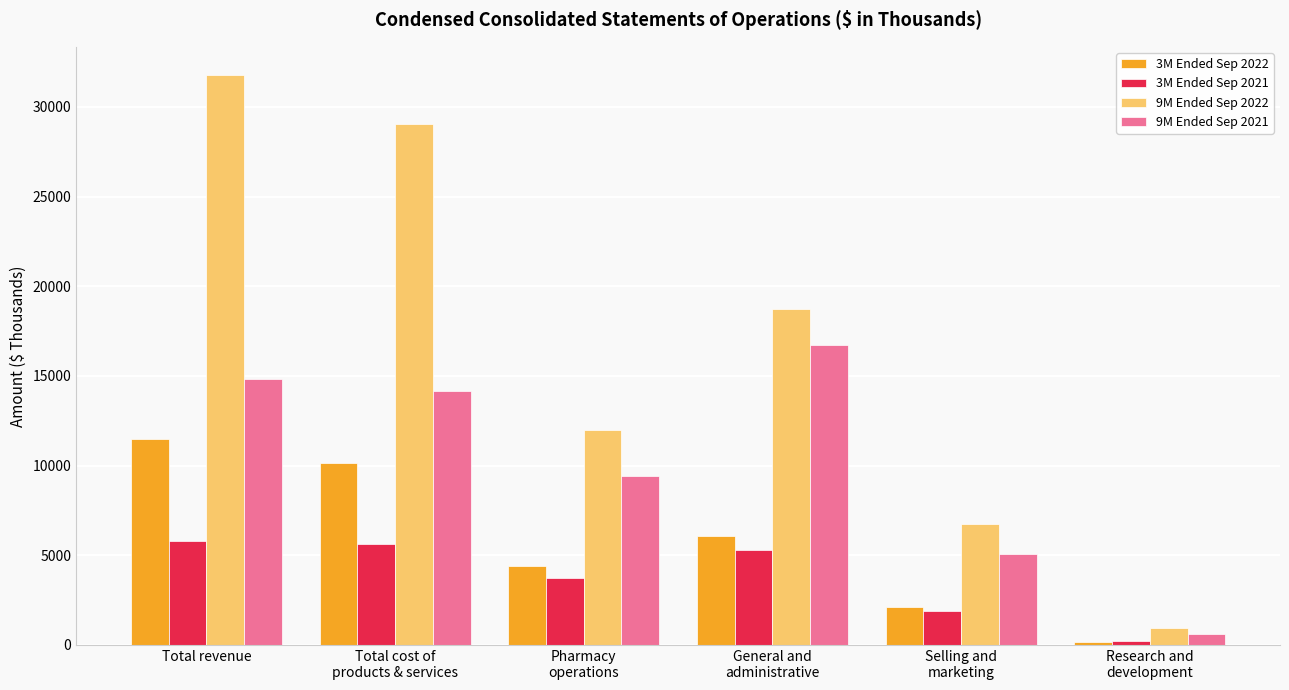

What is the value of the 9M Ended Sep 2022 bar at the 5th from the left?

6738